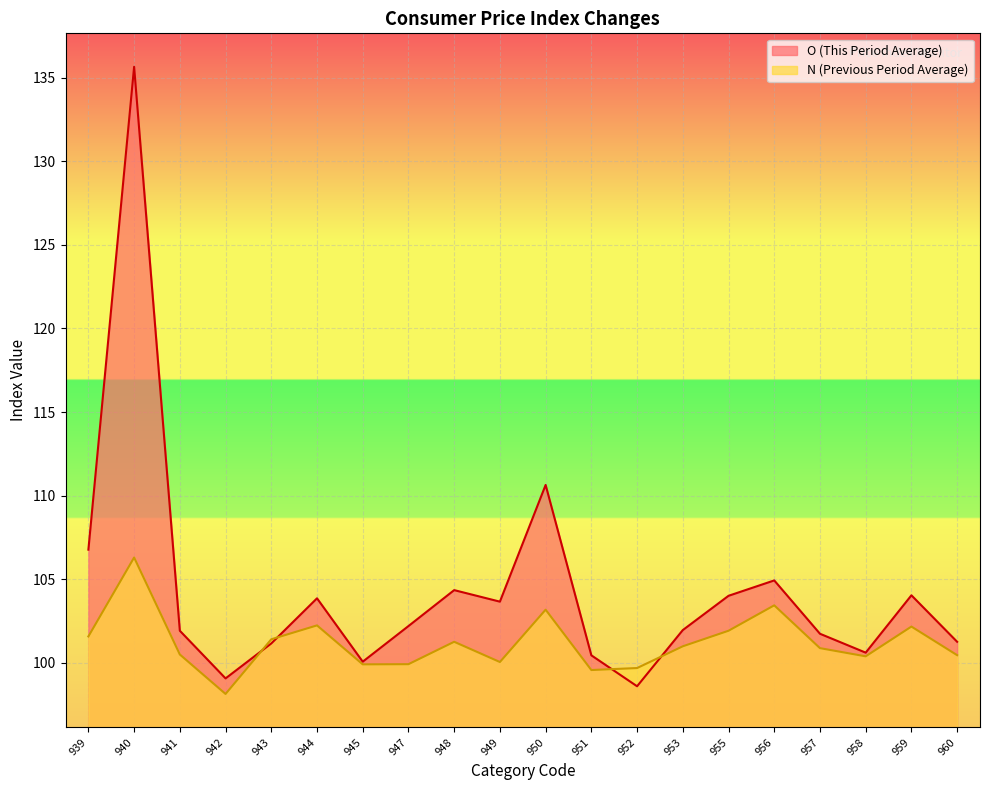

Which series changed the most between 943 and 952?

O (This Period Average)